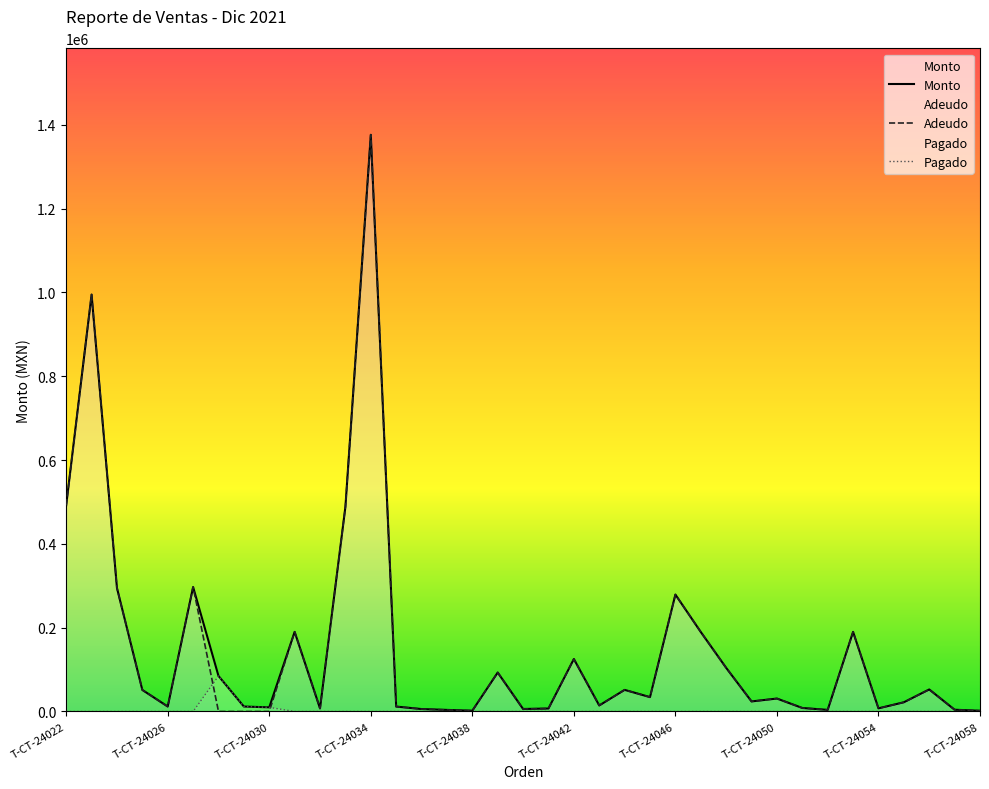

In Monto, how many points are lower than both neighbors (excluding endpoints)?

10